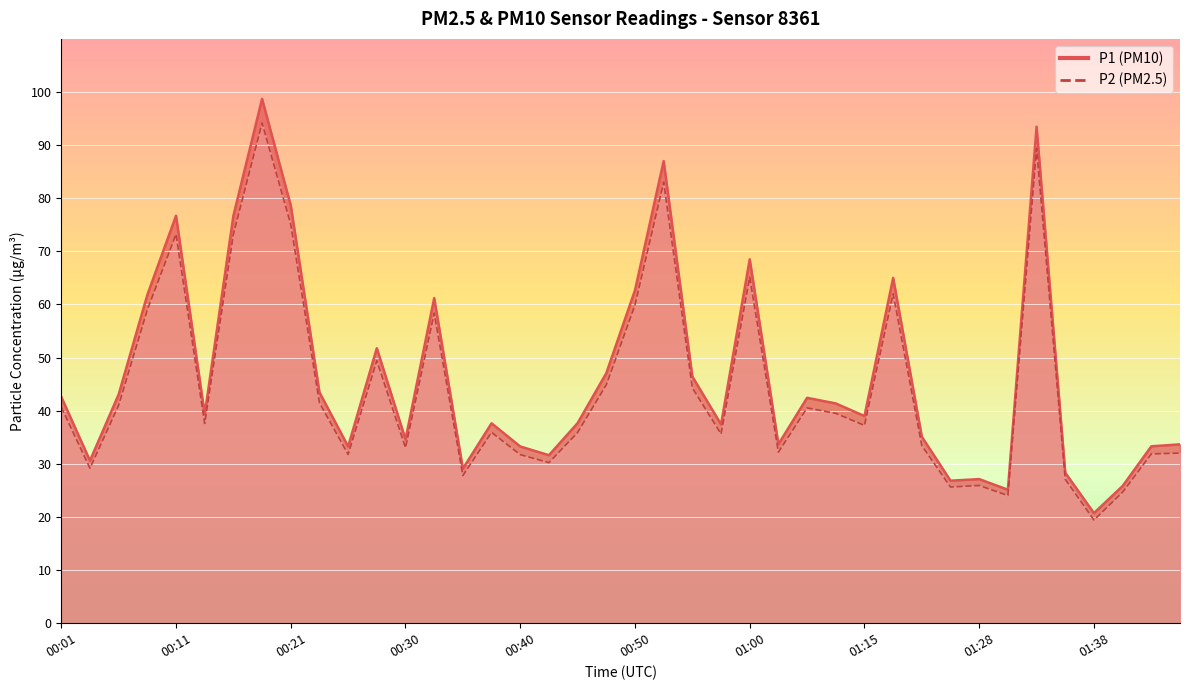

True or false: P2 and P1 intersect in this chart.

False